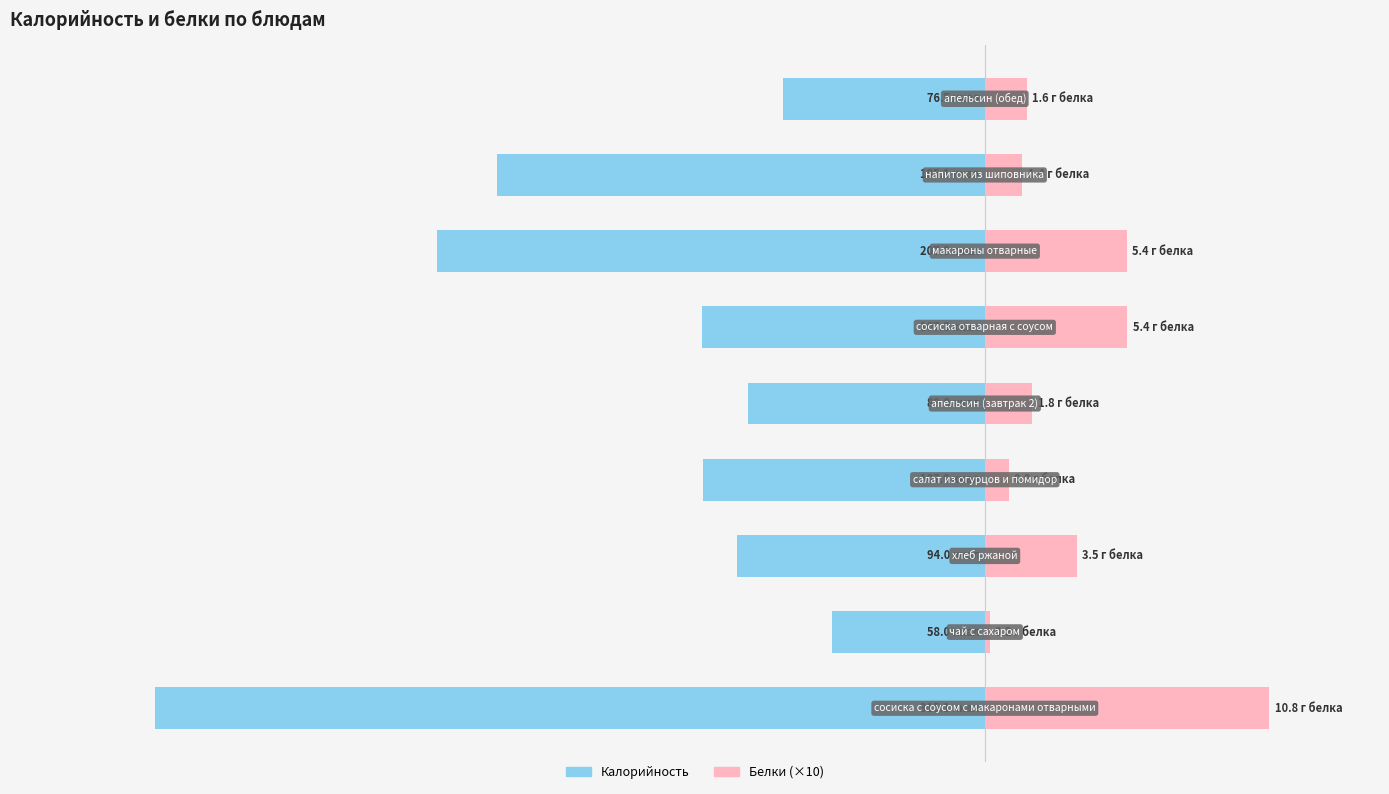

The value of Белки (×10) at 4 is 18.0. True or false?

True